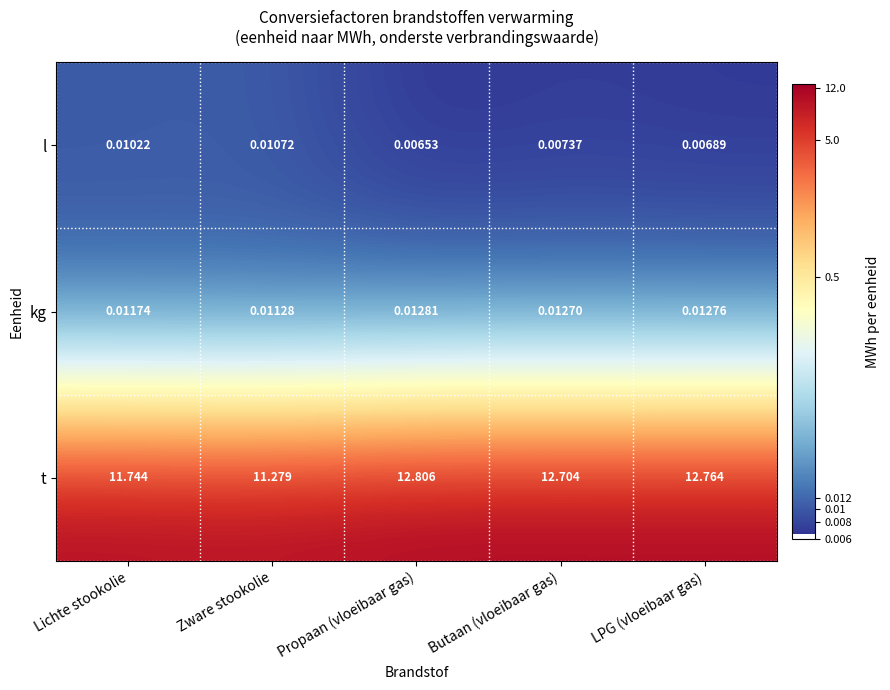

Which label corresponds to the smallest value in the chart?

Propaan (vloeibaar gas)